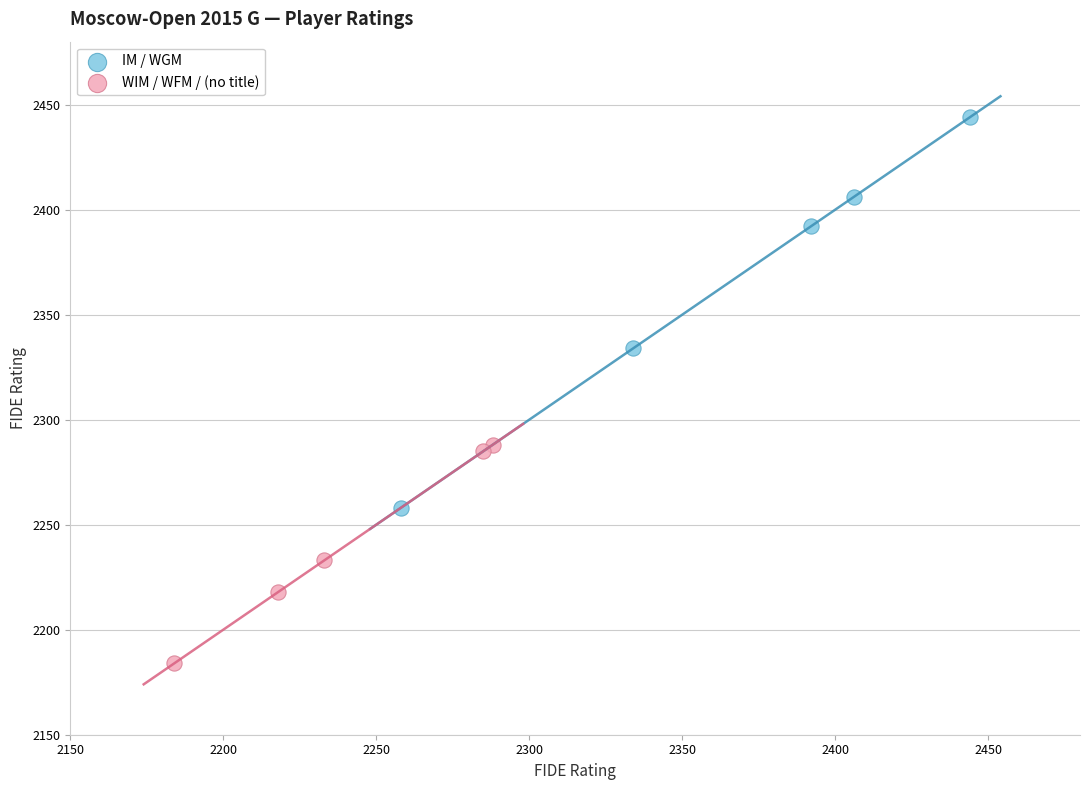

Which series contains the lowest Y value?

WIM / WFM / (no title)